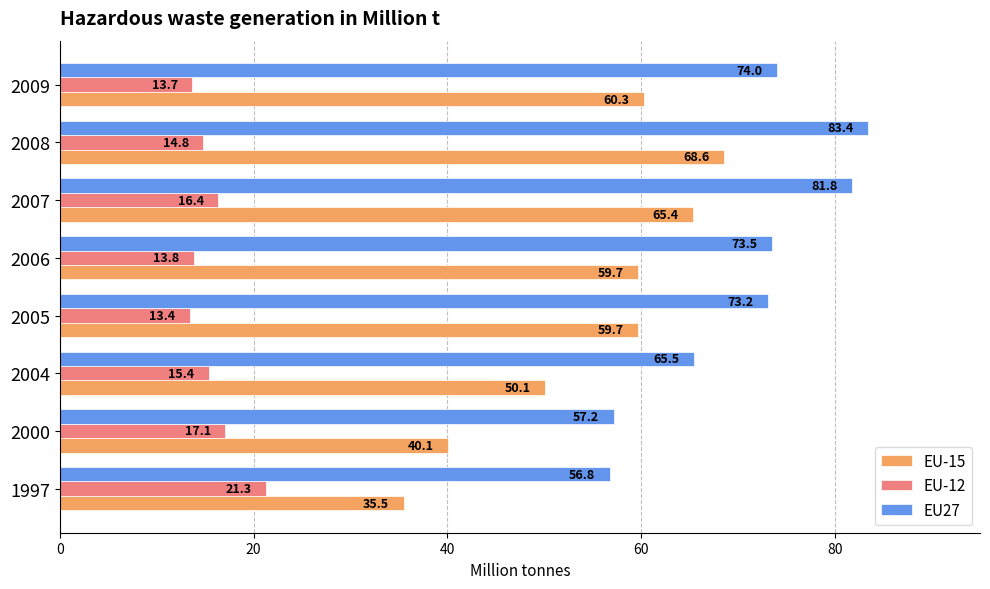

What is the highest value of the EU-15 series?

68.6